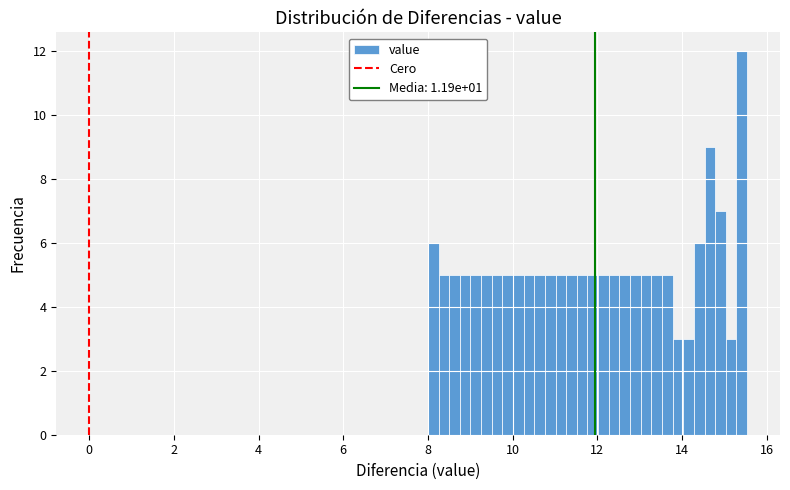

Around what value on the x-axis is the tallest bar? Give the approximate position of its centre, as read against the axis.

15.4